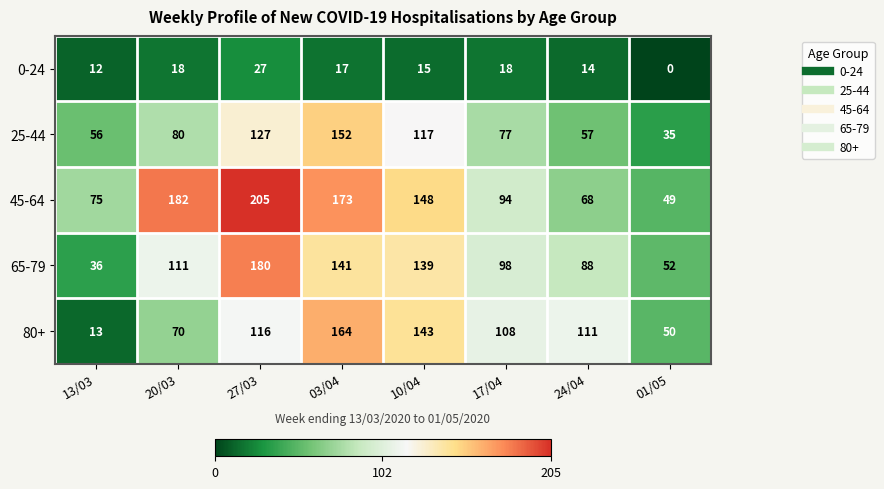

Between 03/04 and 01/05, which series saw the biggest shift?

45-64